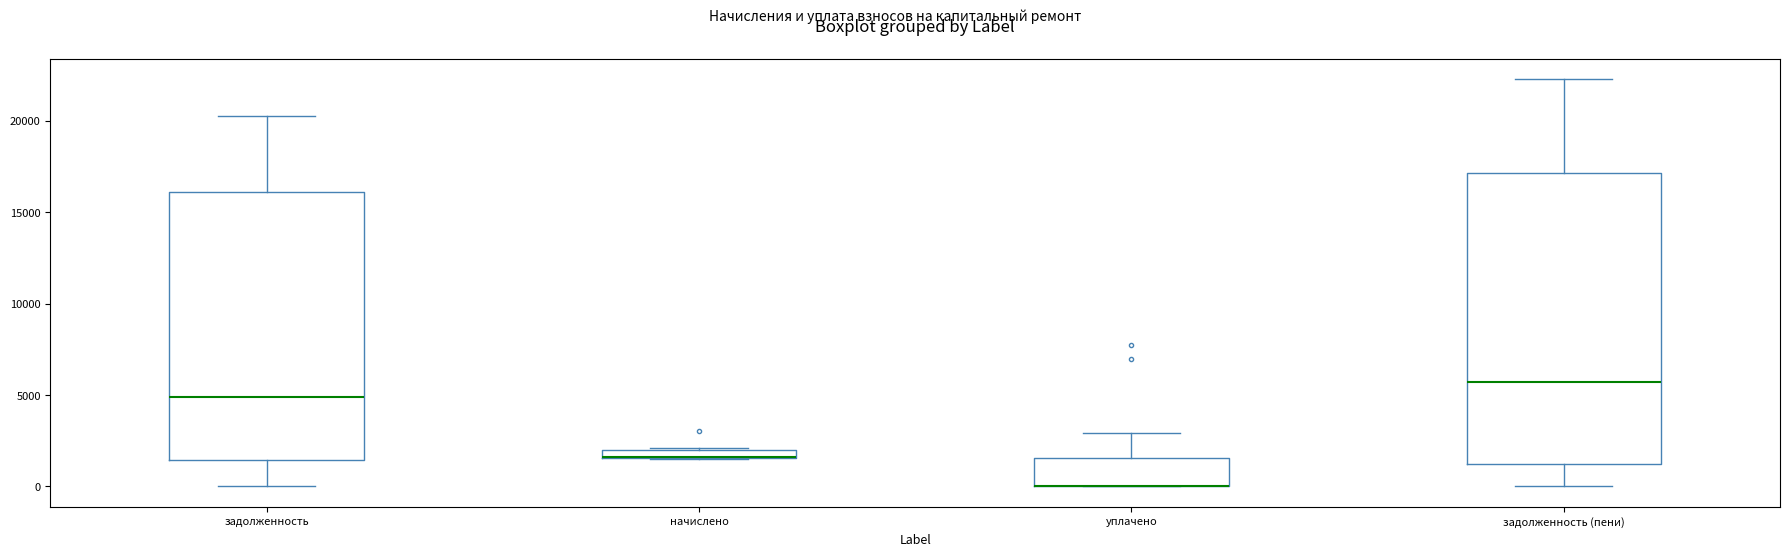

Where is the lower edge of the box for задолженность on the y-axis? The values are not printed on the chart, so give them approximately, as read against the axis.

1500